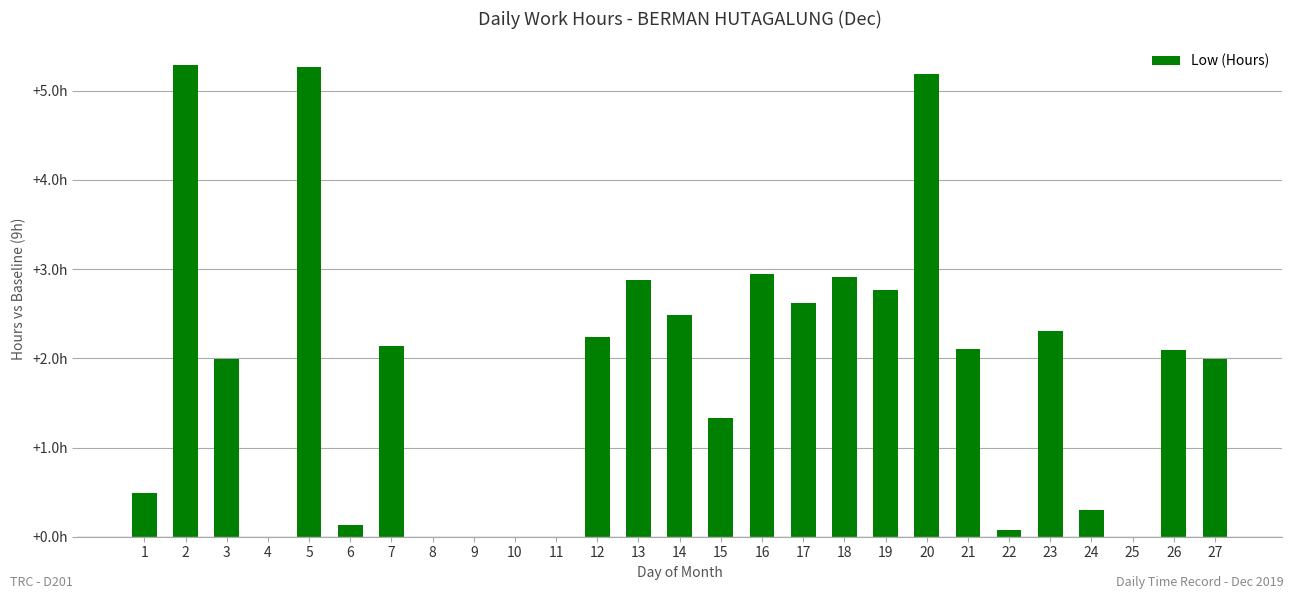

Are the bars horizontal?

No